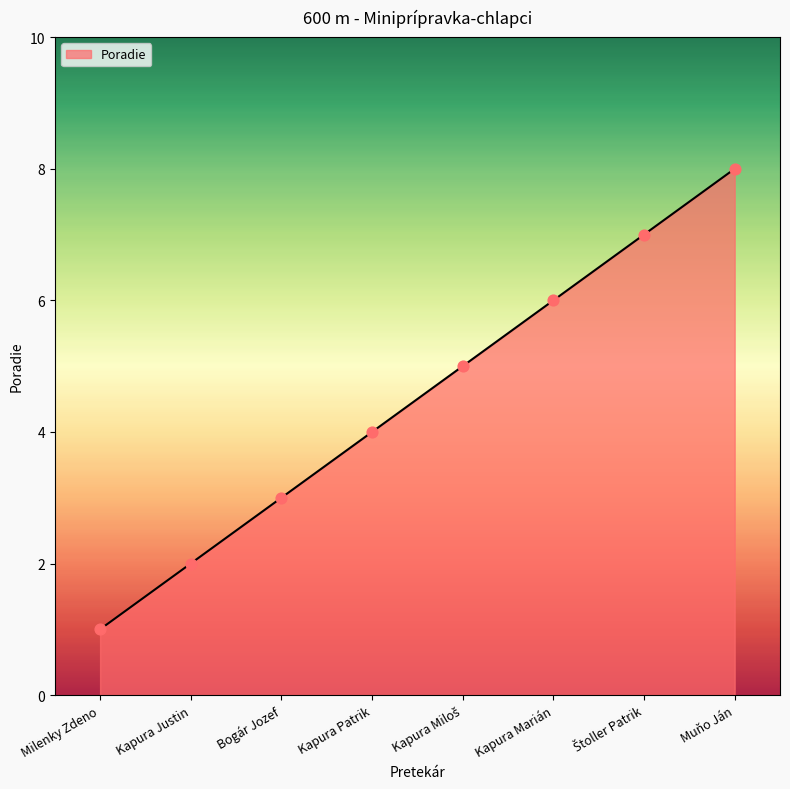

What is the change in value from Kapura Justin to Bogár Jozef?

+1